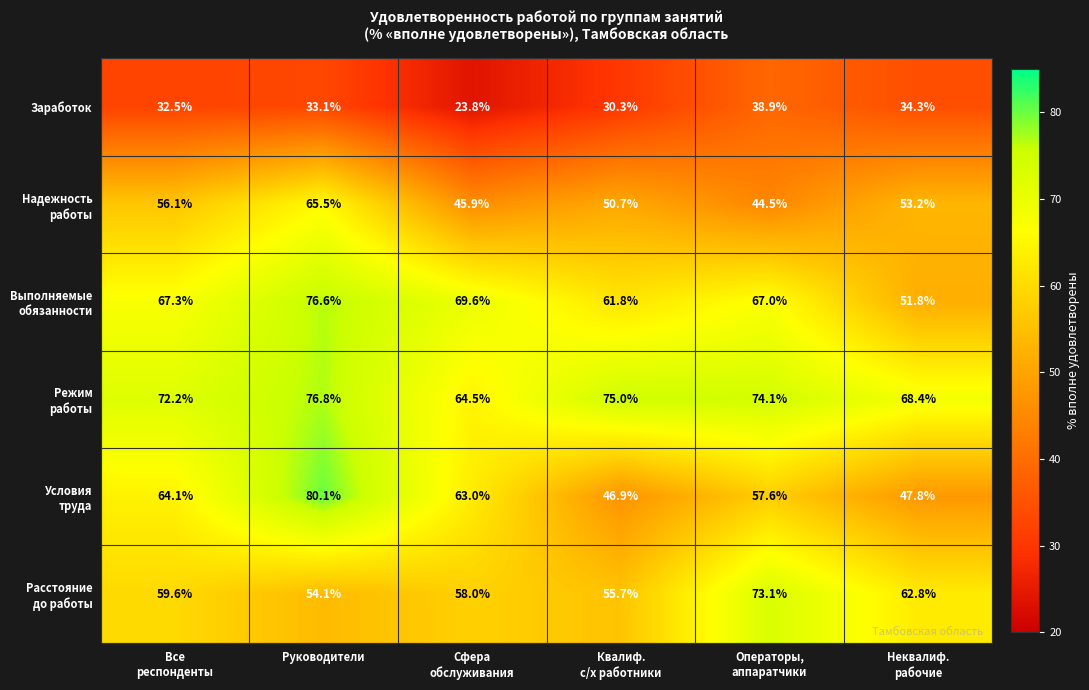

What is the minimum value shown in the chart?

23.8